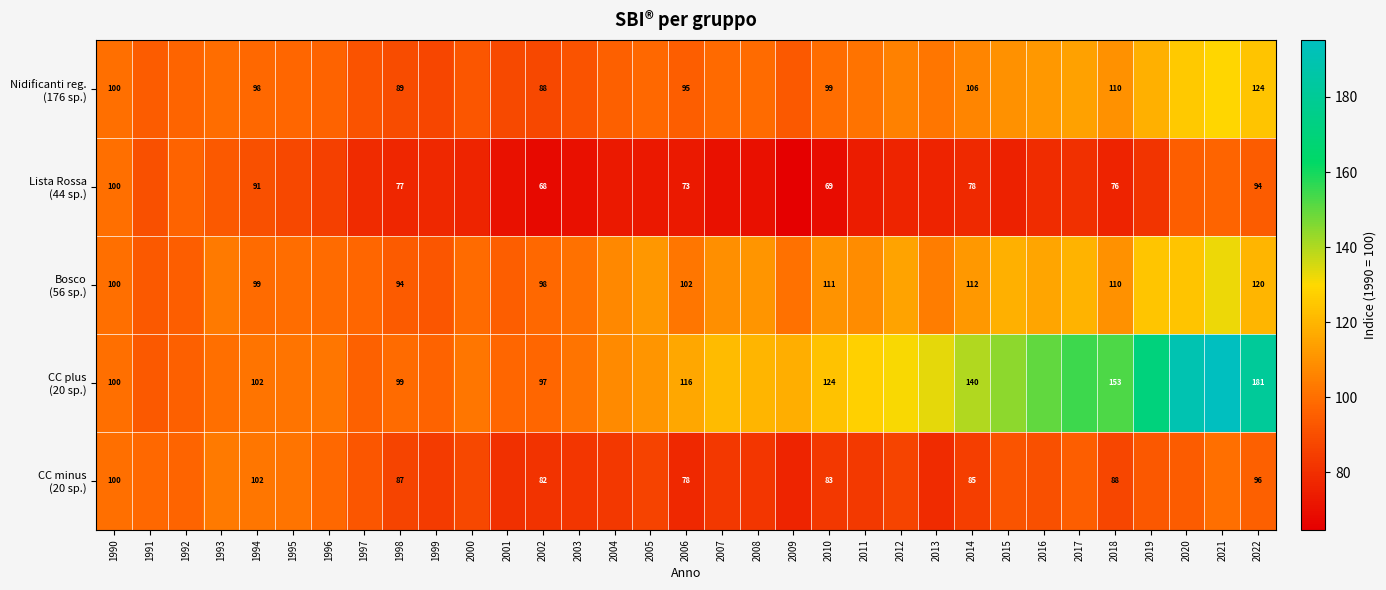

Which series has the largest total across all categories?

CC plus (20 sp.)